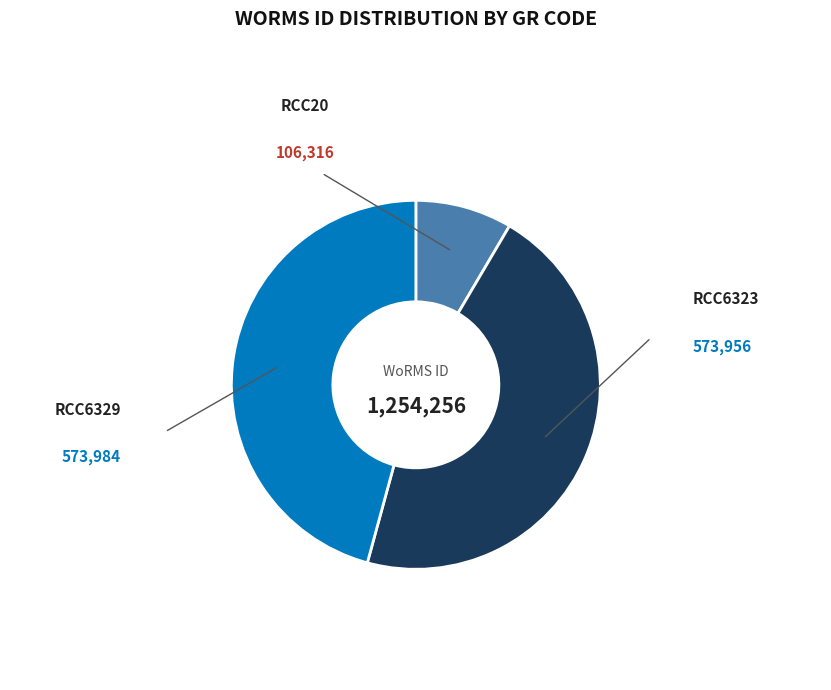

Which has a higher value, RCC6323 or RCC6329?

RCC6329